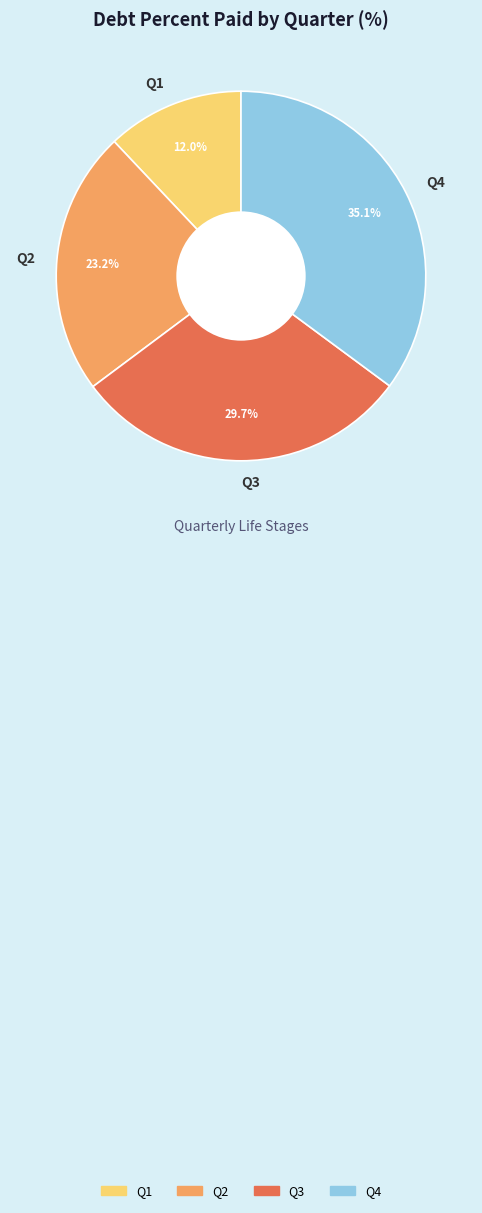

Does Q1 represent more than half of the total?

No